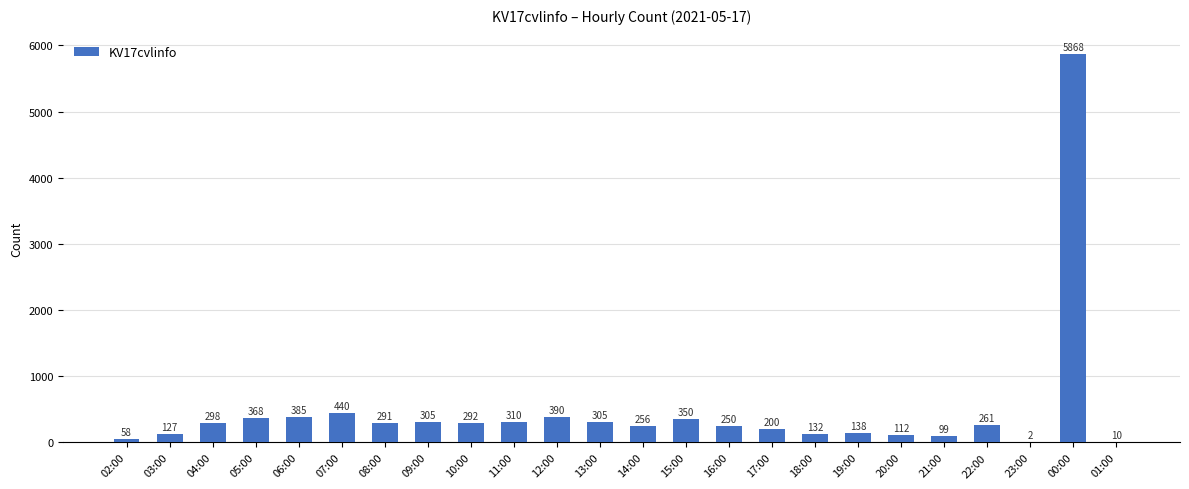

What is the sum of the values at 02:00 and 07:00?

498